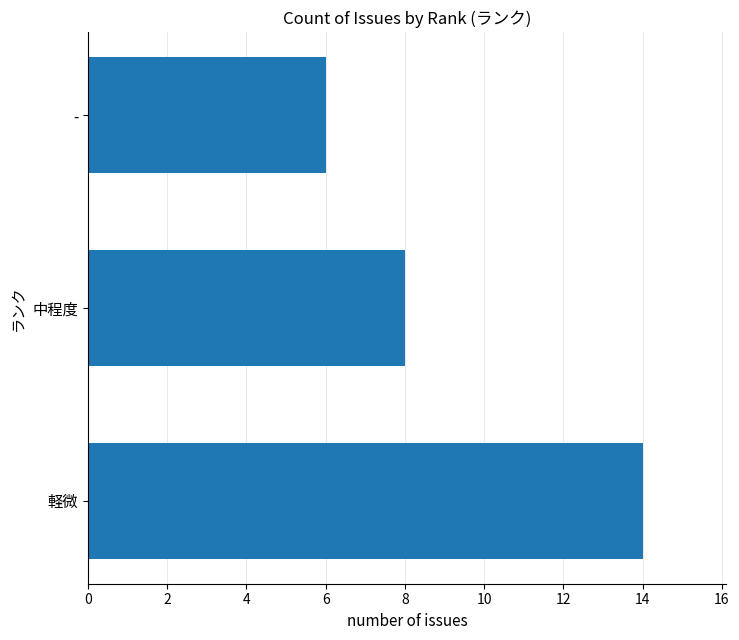

What is the minimum value shown in the chart?

6